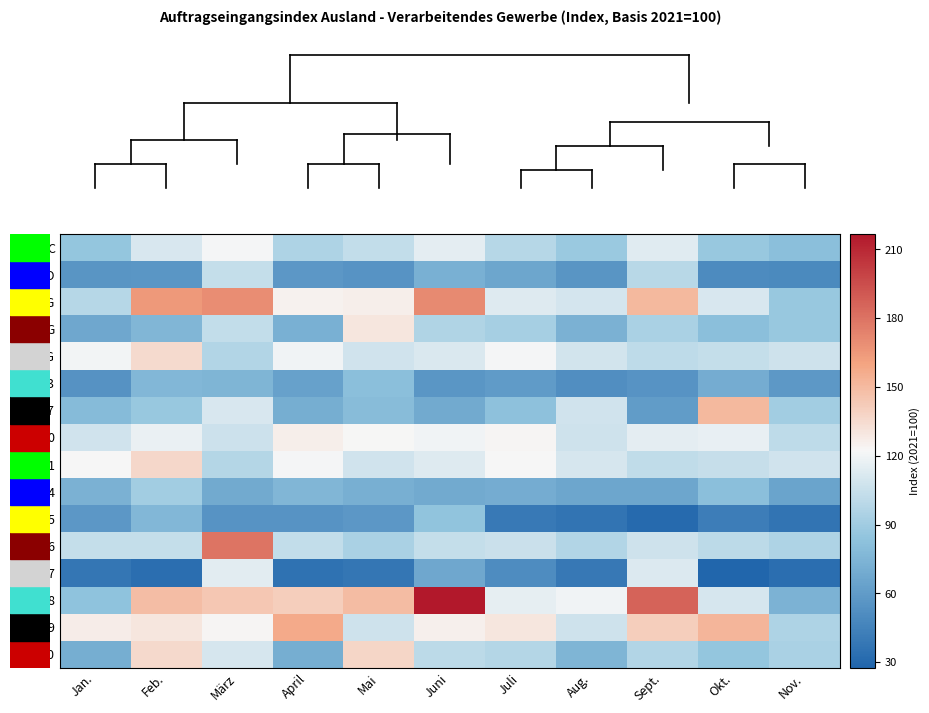

Which series has the largest total across all categories?

28